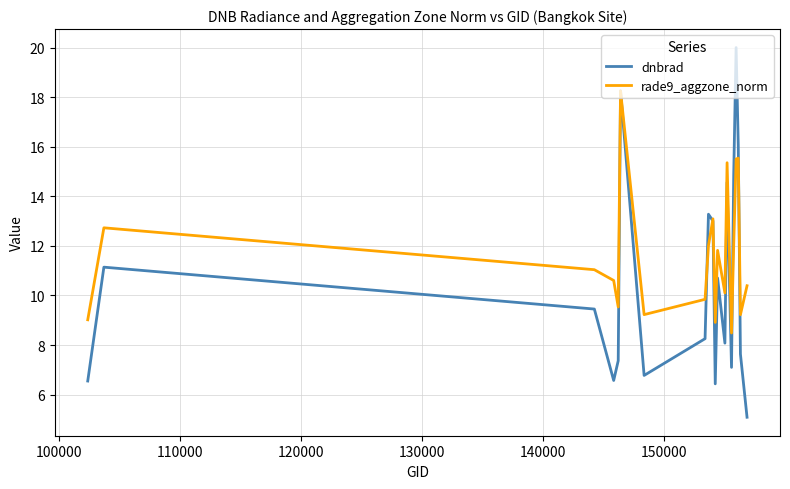

What is the lowest value of the rade9_aggzone_norm series?

8.5